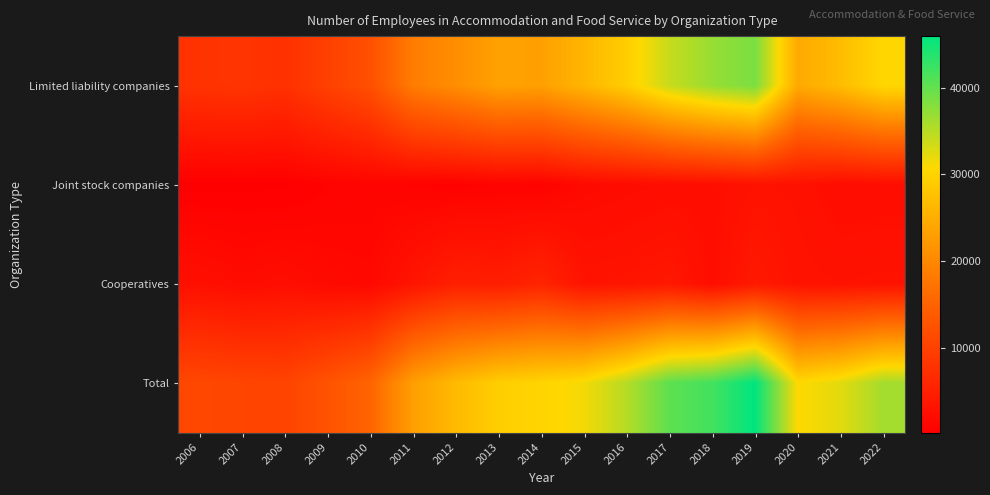

Rank the series by their maximum value, from highest to lowest.

Total, Limited liability companies, Cooperatives, Joint stock companies